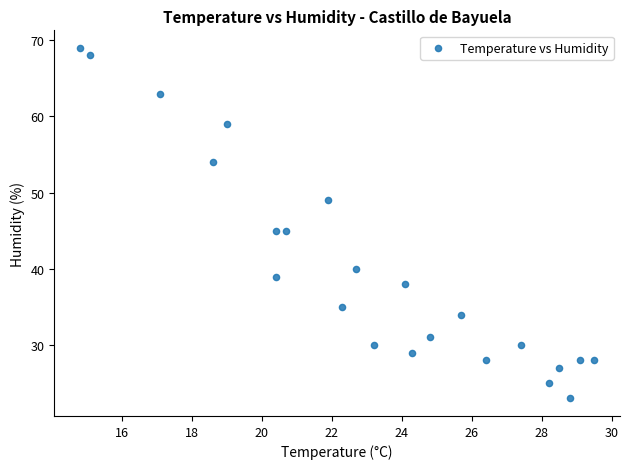

What is the range of Y values (max minus min)?

46